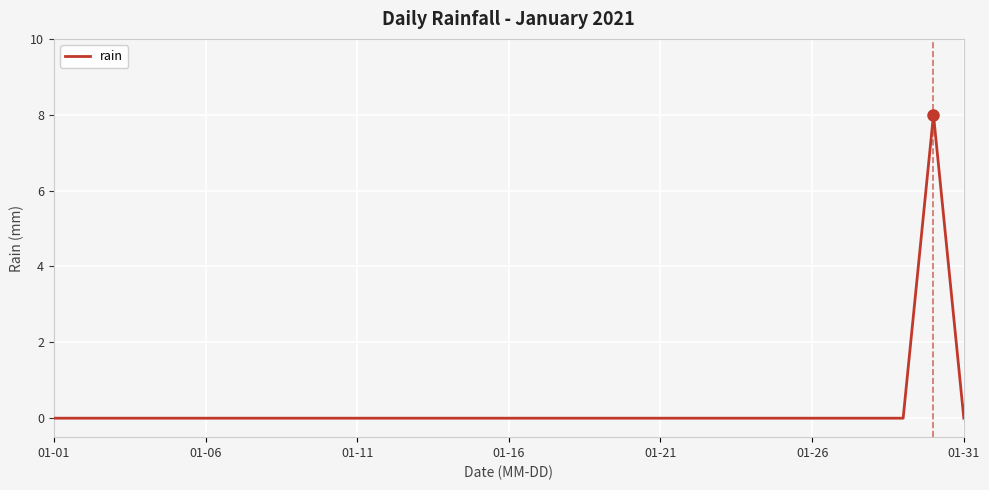

What is the maximum value shown in the chart?

8